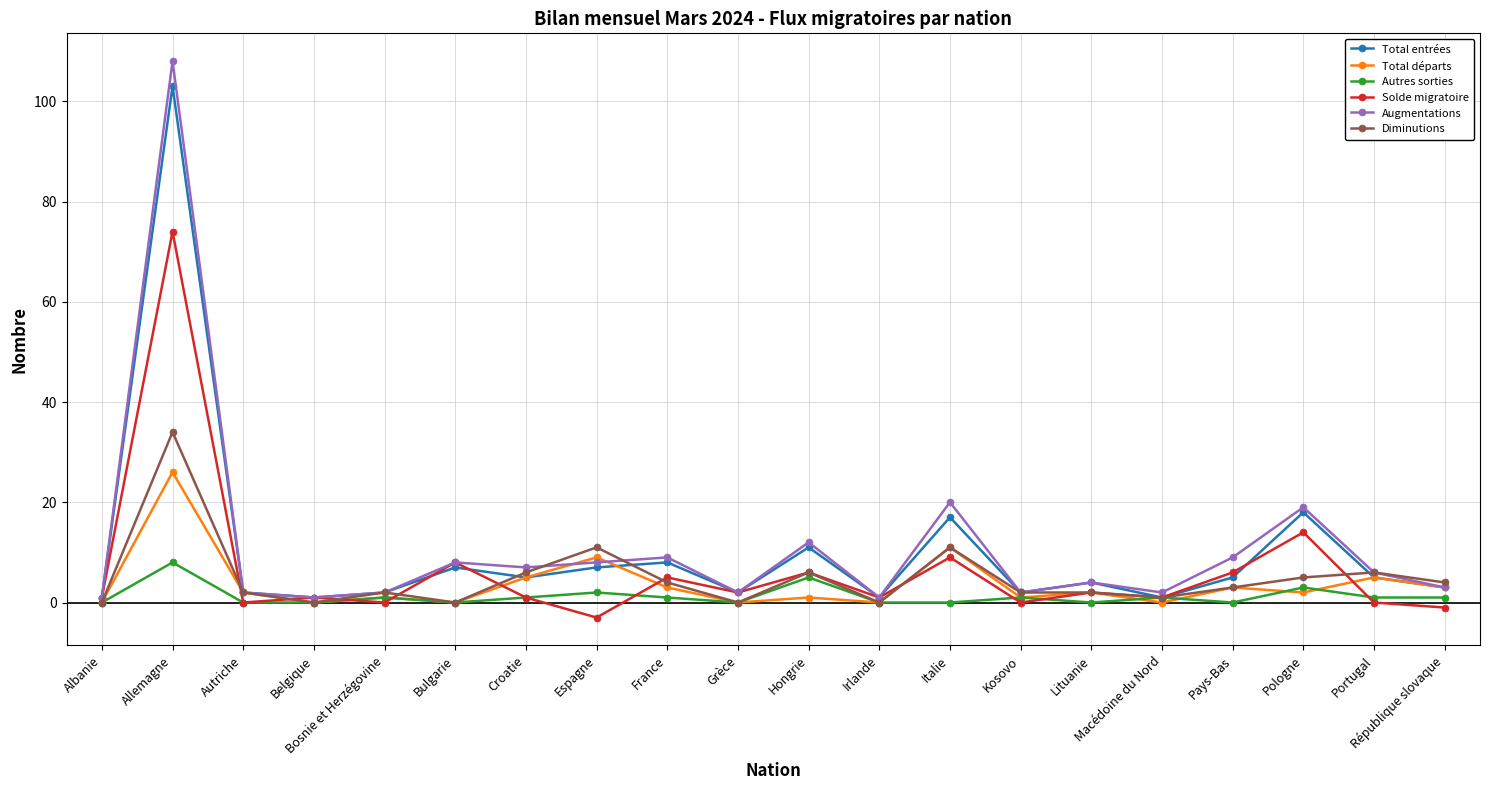

What is the total value across all series at Croatie?

25